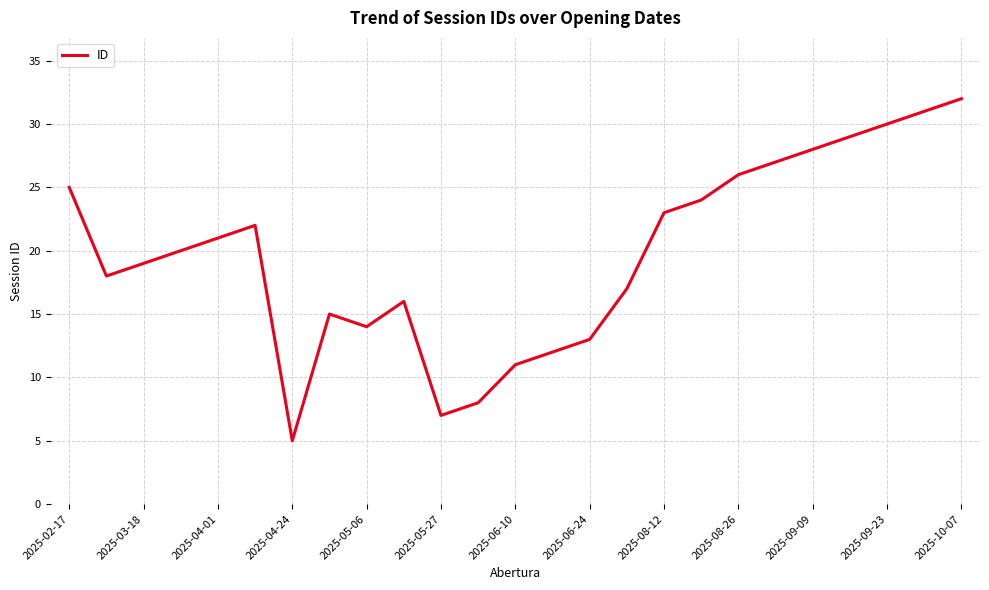

What is the minimum value shown in the chart?

5